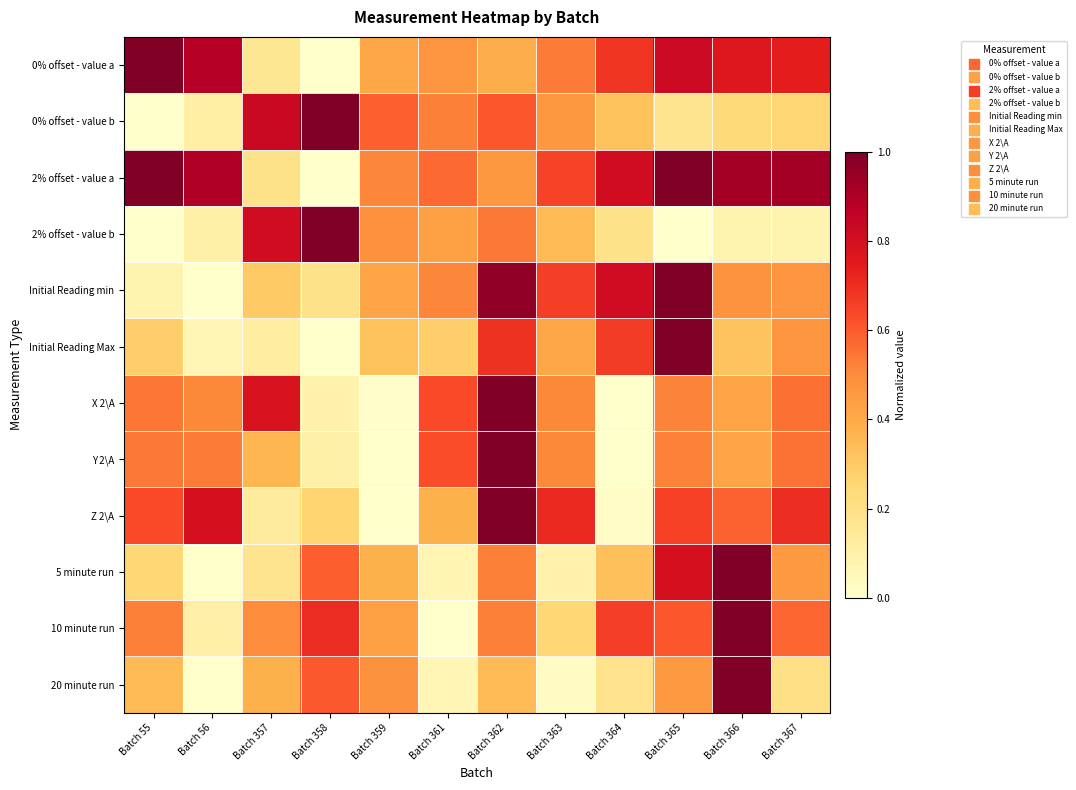

Reading left to right, transcribe all the data shown in this chart.

0% offset - value a: Batch 55=1.0	Batch 56=0.9	Batch 357=0.2	Batch 358=0.0	Batch 359=0.4	Batch 361=0.5	Batch 362=0.4	Batch 363=0.5	Batch 364=0.7	Batch 365=0.8	Batch 366=0.8	Batch 367=0.7
0% offset - value b: Batch 55=0.0	Batch 56=0.1	Batch 357=0.8	Batch 358=1.0	Batch 359=0.6	Batch 361=0.5	Batch 362=0.6	Batch 363=0.5	Batch 364=0.3	Batch 365=0.2	Batch 366=0.2	Batch 367=0.3
2% offset - value a: Batch 55=1.0	Batch 56=0.9	Batch 357=0.2	Batch 358=0.0	Batch 359=0.5	Batch 361=0.6	Batch 362=0.5	Batch 363=0.7	Batch 364=0.8	Batch 365=1.0	Batch 366=0.9	Batch 367=0.9
2% offset - value b: Batch 55=0.0	Batch 56=0.1	Batch 357=0.8	Batch 358=1.0	Batch 359=0.5	Batch 361=0.4	Batch 362=0.5	Batch 363=0.4	Batch 364=0.2	Batch 365=0.0	Batch 366=0.1	Batch 367=0.1
Initial Reading min: Batch 55=0.1	Batch 56=0.0	Batch 357=0.3	Batch 358=0.2	Batch 359=0.4	Batch 361=0.5	Batch 362=1.0	Batch 363=0.7	Batch 364=0.8	Batch 365=1.0	Batch 366=0.5	Batch 367=0.5
Initial Reading Max: Batch 55=0.3	Batch 56=0.1	Batch 357=0.1	Batch 358=0.0	Batch 359=0.3	Batch 361=0.3	Batch 362=0.7	Batch 363=0.4	Batch 364=0.7	Batch 365=1.0	Batch 366=0.3	Batch 367=0.5
X 2\A: Batch 55=0.5	Batch 56=0.5	Batch 357=0.8	Batch 358=0.1	Batch 359=0.0	Batch 361=0.6	Batch 362=1.0	Batch 363=0.5	Batch 364=0.0	Batch 365=0.5	Batch 366=0.4	Batch 367=0.6
Y 2\A: Batch 55=0.5	Batch 56=0.5	Batch 357=0.4	Batch 358=0.1	Batch 359=0.0	Batch 361=0.6	Batch 362=1.0	Batch 363=0.5	Batch 364=0.0	Batch 365=0.5	Batch 366=0.4	Batch 367=0.6
Z 2\A: Batch 55=0.6	Batch 56=0.8	Batch 357=0.1	Batch 358=0.3	Batch 359=0.0	Batch 361=0.4	Batch 362=1.0	Batch 363=0.7	Batch 364=0.0	Batch 365=0.7	Batch 366=0.6	Batch 367=0.7
5 minute run: Batch 55=0.3	Batch 56=0.0	Batch 357=0.2	Batch 358=0.6	Batch 359=0.4	Batch 361=0.1	Batch 362=0.5	Batch 363=0.1	Batch 364=0.3	Batch 365=0.8	Batch 366=1.0	Batch 367=0.5
10 minute run: Batch 55=0.5	Batch 56=0.1	Batch 357=0.5	Batch 358=0.7	Batch 359=0.4	Batch 361=0.0	Batch 362=0.5	Batch 363=0.3	Batch 364=0.7	Batch 365=0.6	Batch 366=1.0	Batch 367=0.6
20 minute run: Batch 55=0.4	Batch 56=0.0	Batch 357=0.4	Batch 358=0.6	Batch 359=0.5	Batch 361=0.1	Batch 362=0.3	Batch 363=0.0	Batch 364=0.2	Batch 365=0.5	Batch 366=1.0	Batch 367=0.2